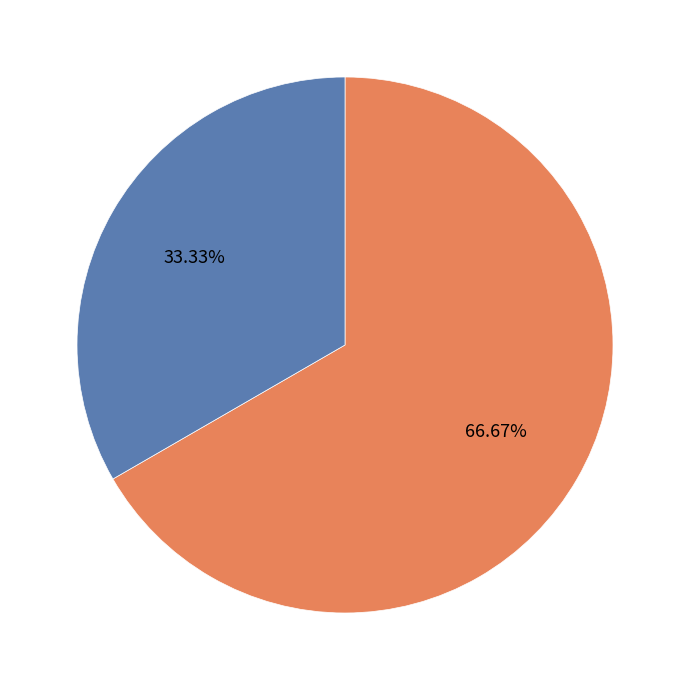

Is there a majority slice in this chart?

Yes